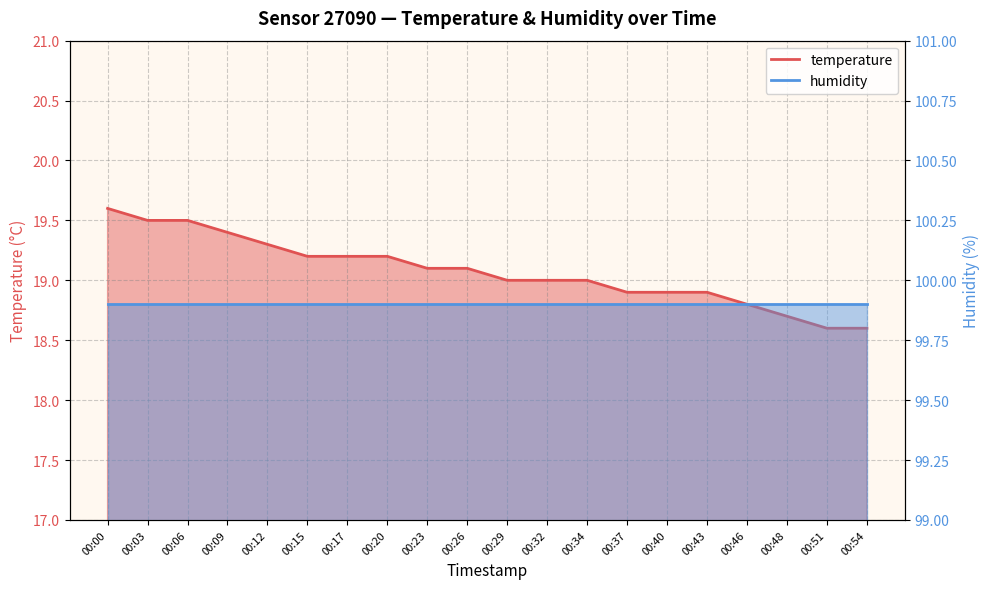

At which label is the value closest to 19?

00:29